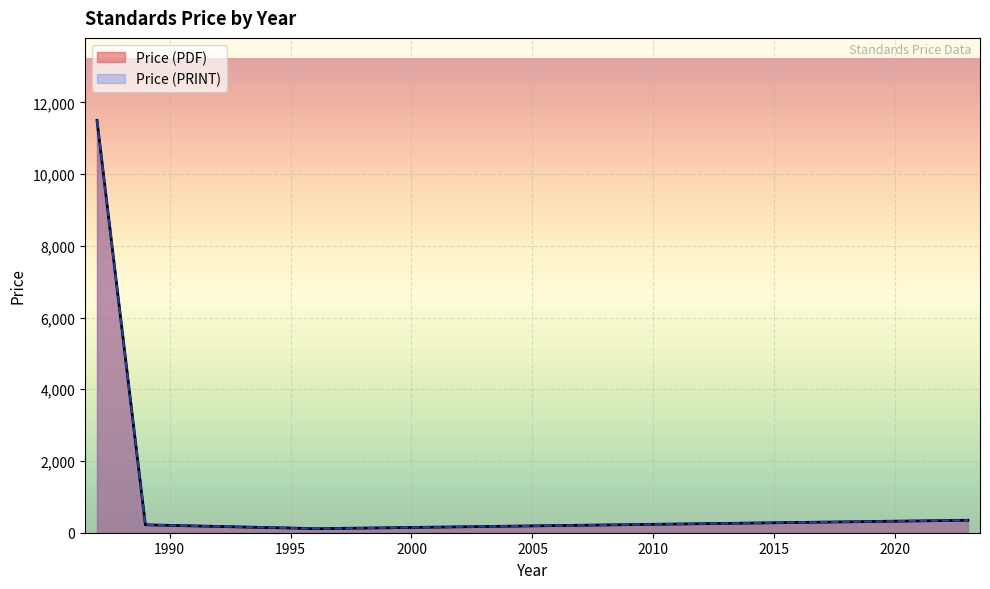

Is the value of Price (PDF) at 1987 greater than the value of Price (PRINT) at 1989?

Yes